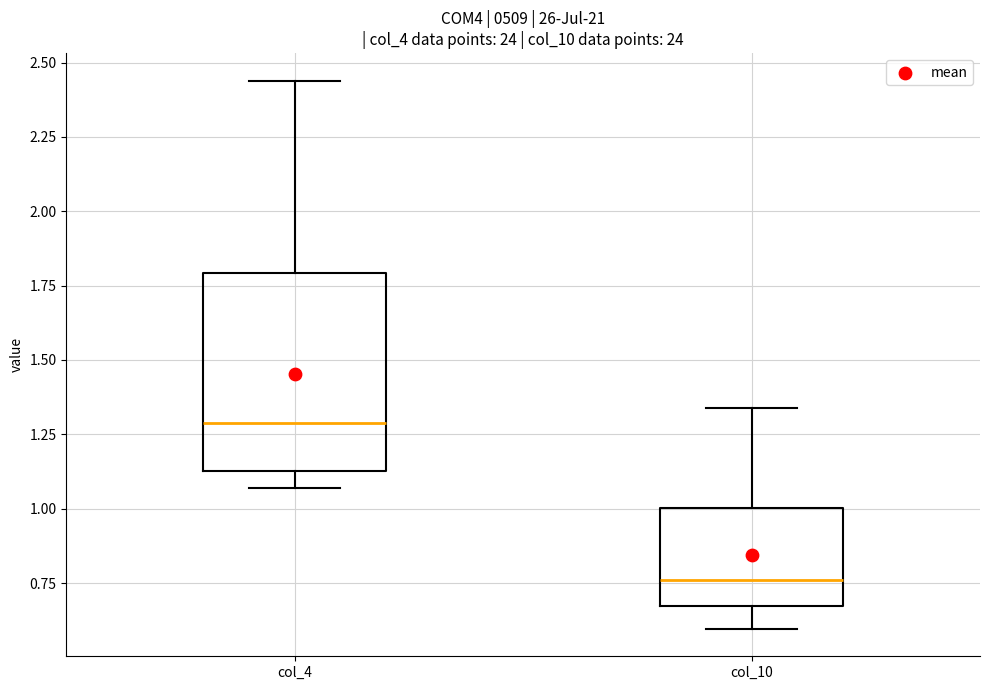

Reading left to right, transcribe this box plot: for each box, give where its median line is, the range the box spans, and where its two whiskers end, as read against the y-axis. The values are not printed on the chart, so give them approximately, as read against the axis.

col_4: median 1.30, box 1.15 to 1.80, whiskers 1.05 to 2.45
col_10: median 0.75, box 0.65 to 1.00, whiskers 0.60 to 1.35